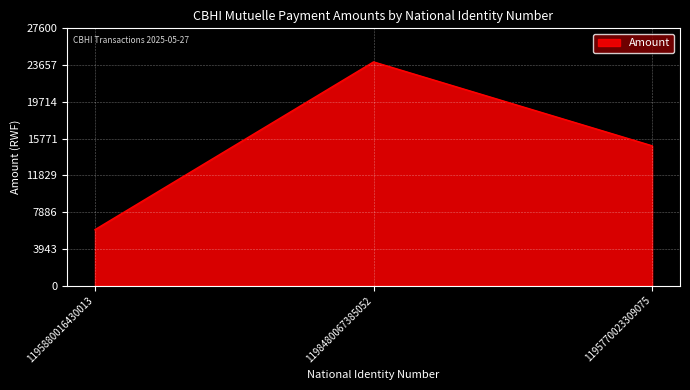

What value does the data have at 1195770023309075?

15000